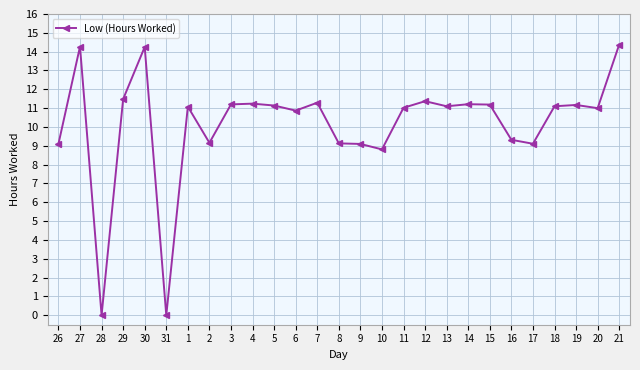

The value at 15 is 5.8. True or false?

False